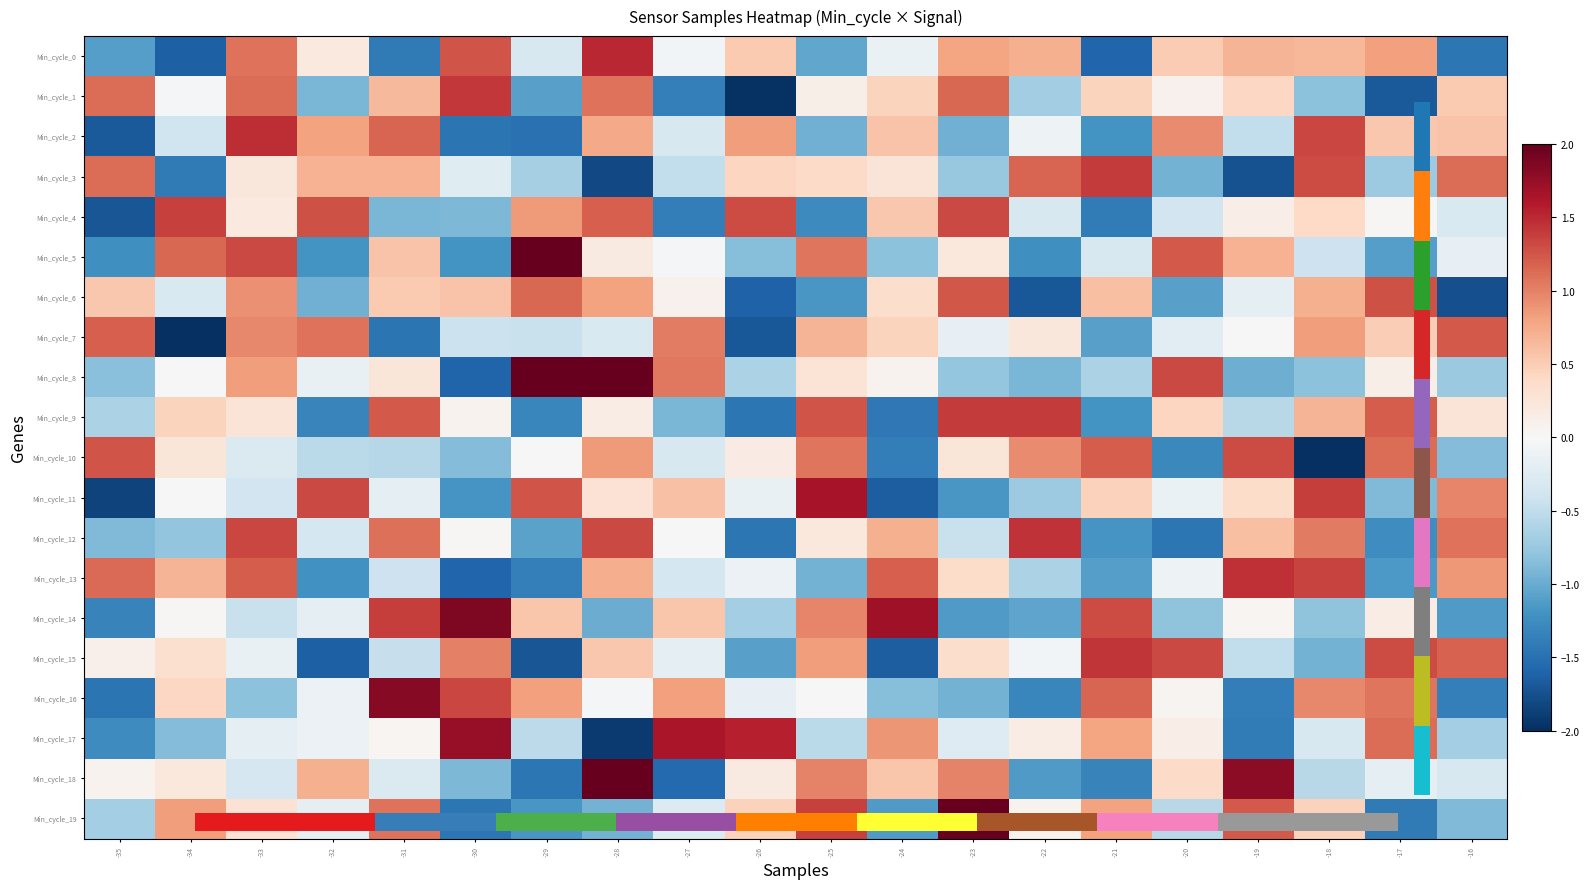

At how many categories does at least one series exceed 0?

20